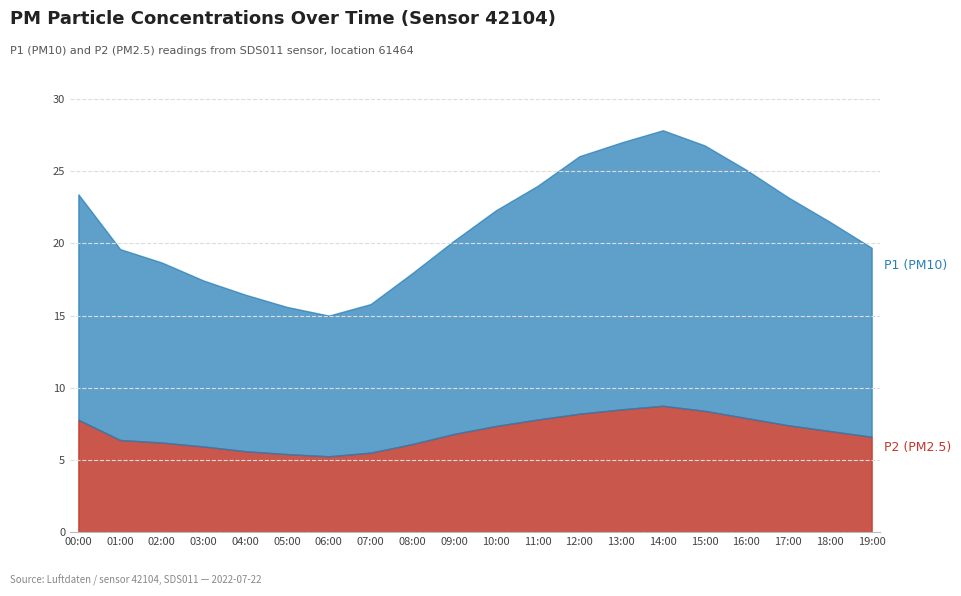

Rank the series by their average value, from lowest to highest.

P2, P1